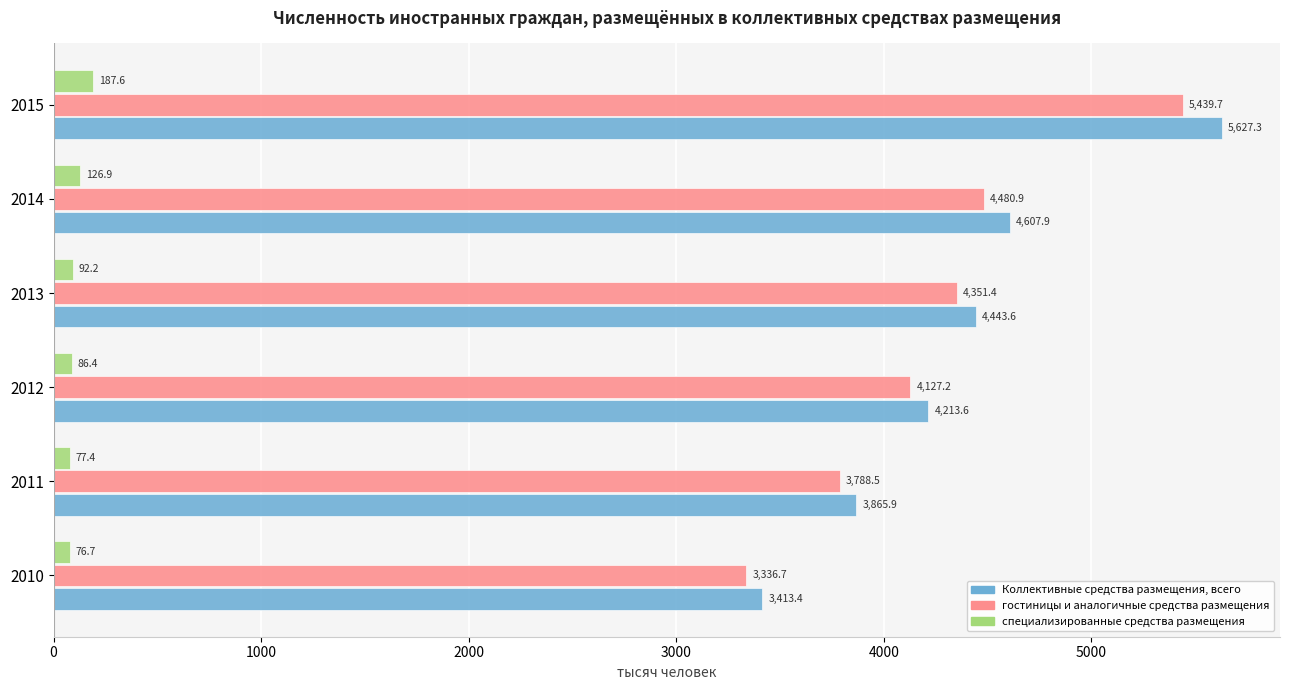

What is the minimum value shown in the chart?

76.7